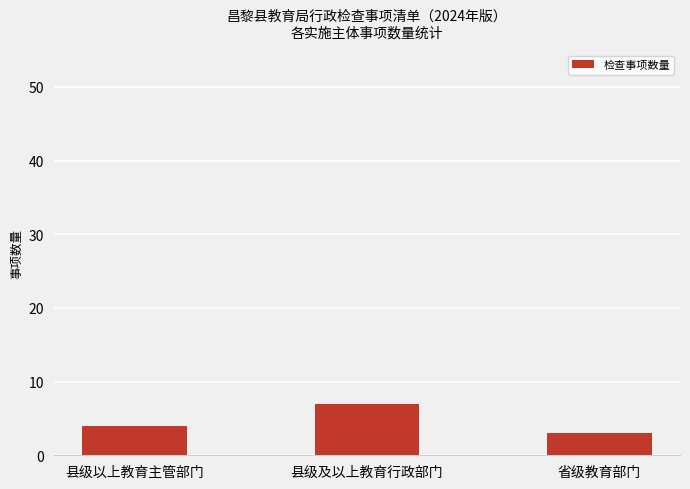

What is the approximate value at 县级及以上教育行政部门?

7